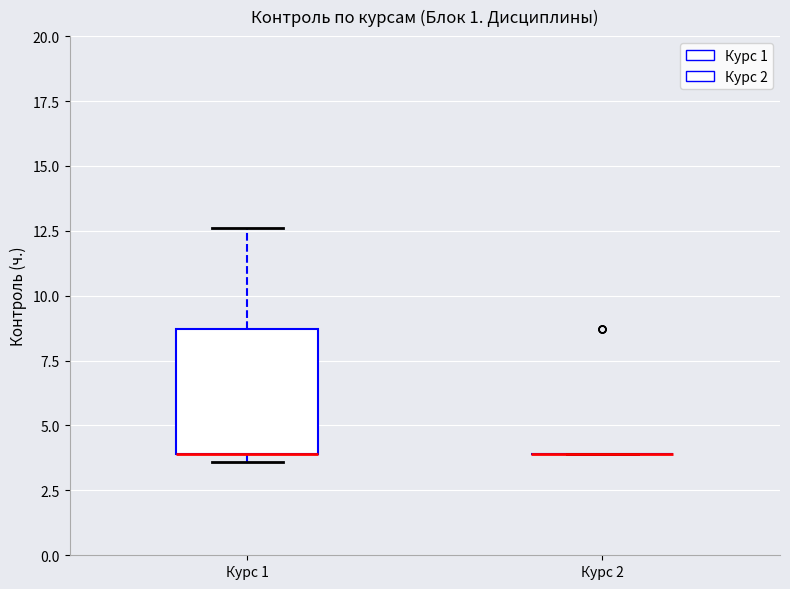

Reading left to right, transcribe this box plot: for each box, give where its median line is, the range the box spans, and where its two whiskers end, as read against the y-axis. The values are not printed on the chart, so give them approximately, as read against the axis.

Курс 1: median 4.0 (drawn on the box's lower edge), box 4.0 to 8.5, whiskers 3.5 to 12.5
Курс 2: box collapsed to a line at 4.0, whiskers 4.0 to 4.0